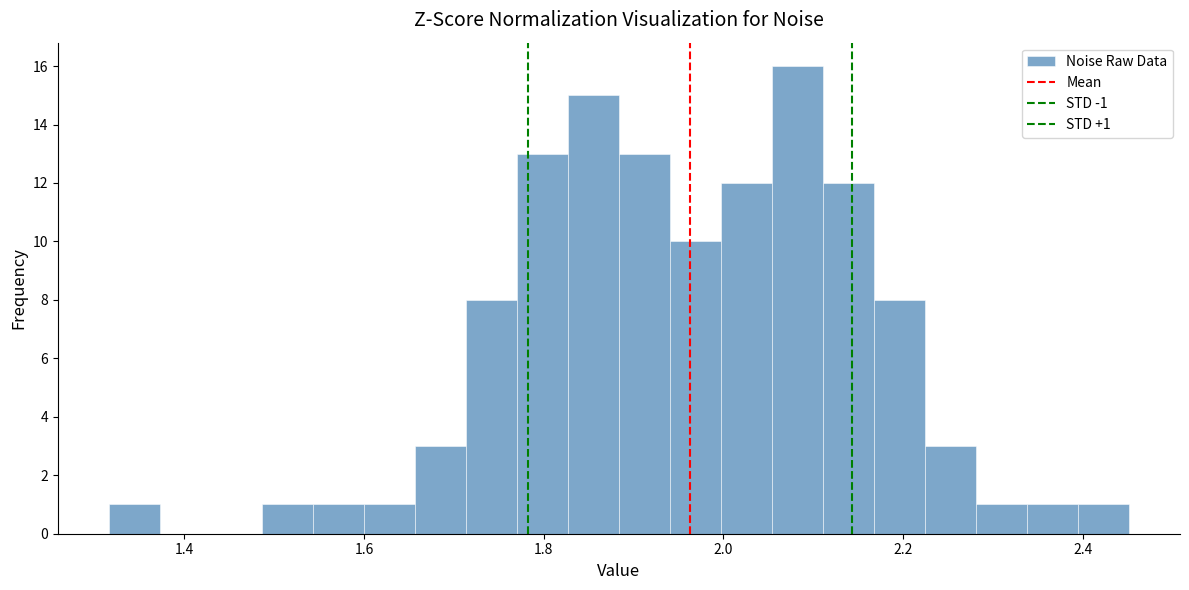

Around what value on the x-axis is the tallest bar? Give the approximate position of its centre, as read against the axis.

2.08